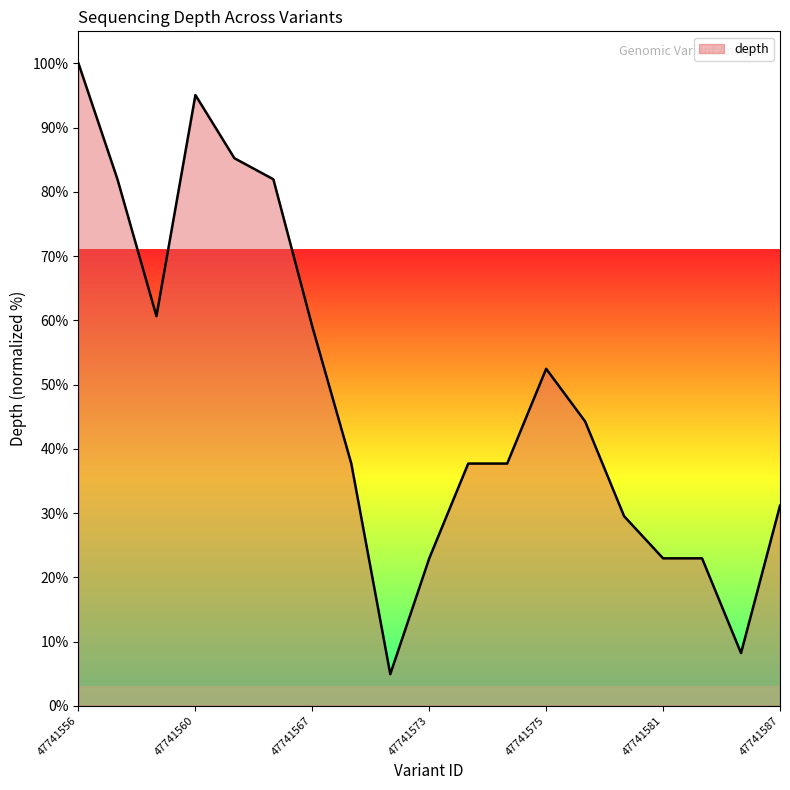

What is the smallest value displayed?

4.9